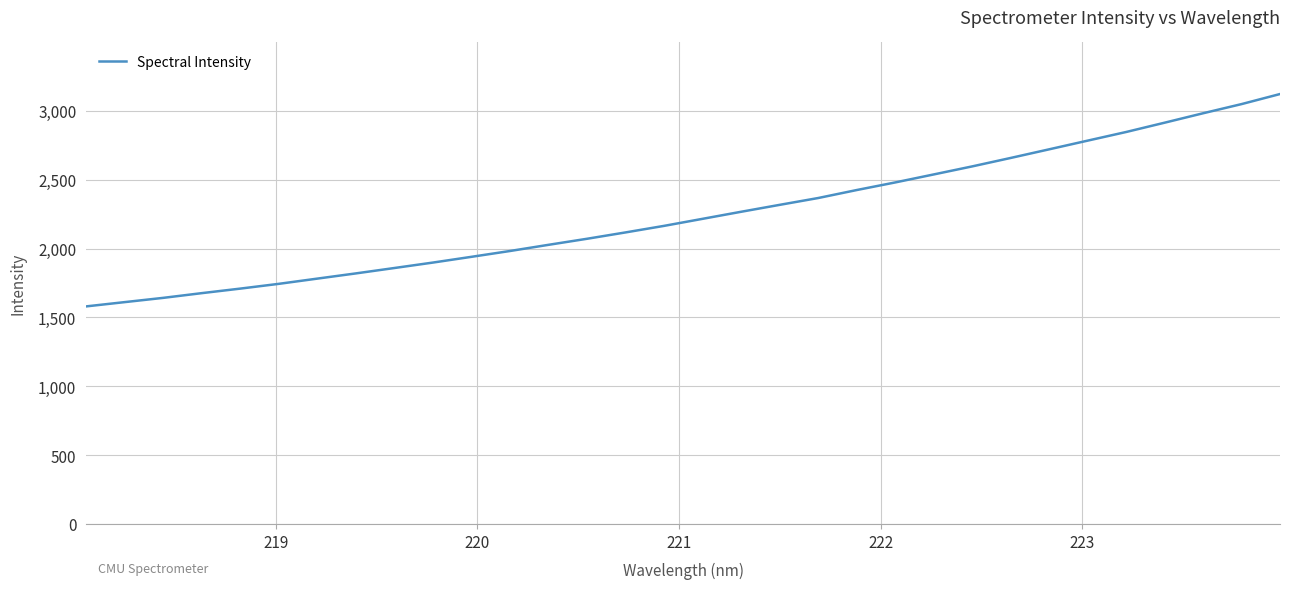

What is the difference between the second highest and minimum values?

1469.1